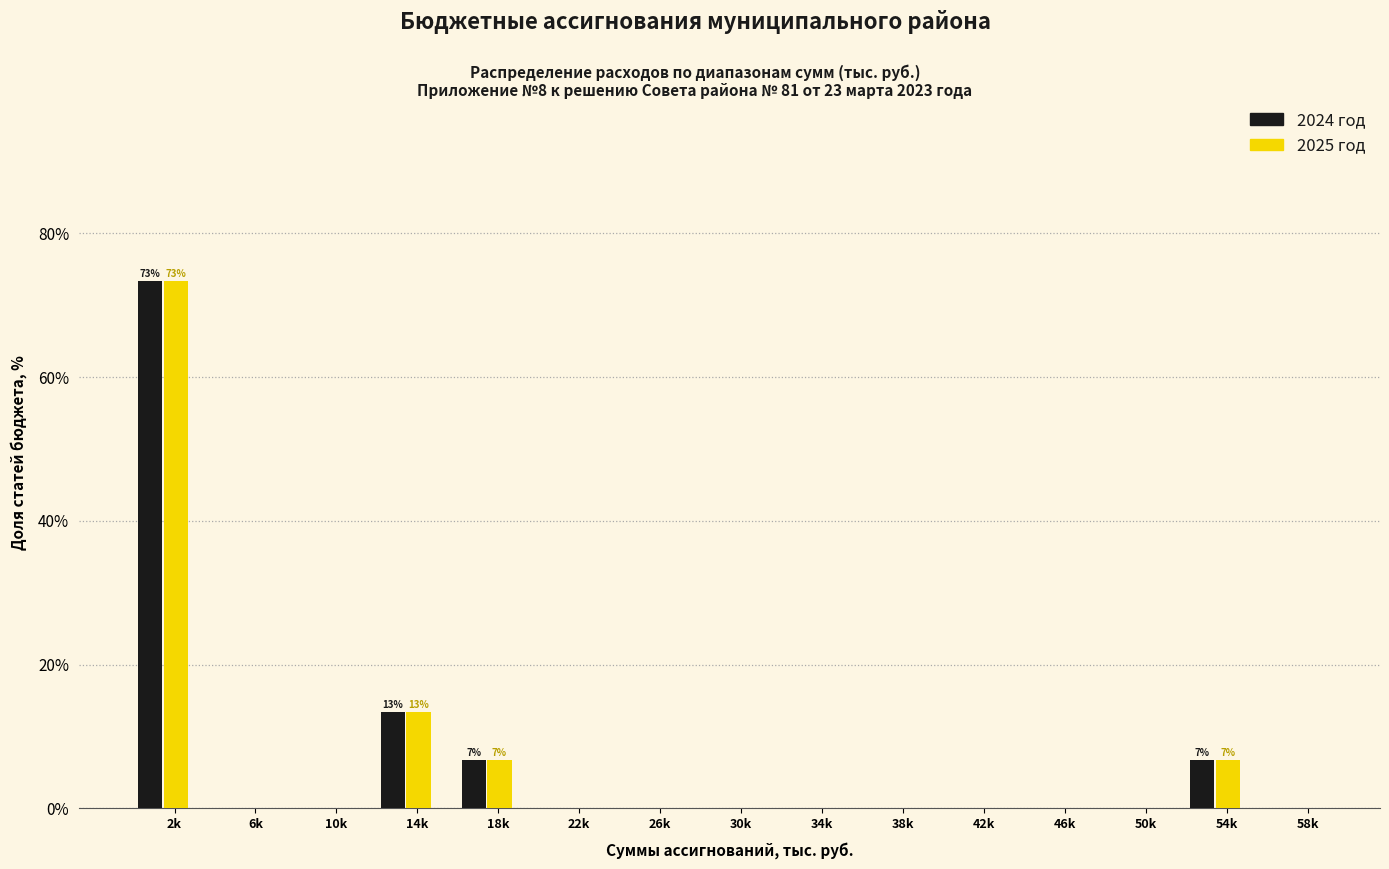

True or false: 2024 год has a value of 0.0 at 30k.

True